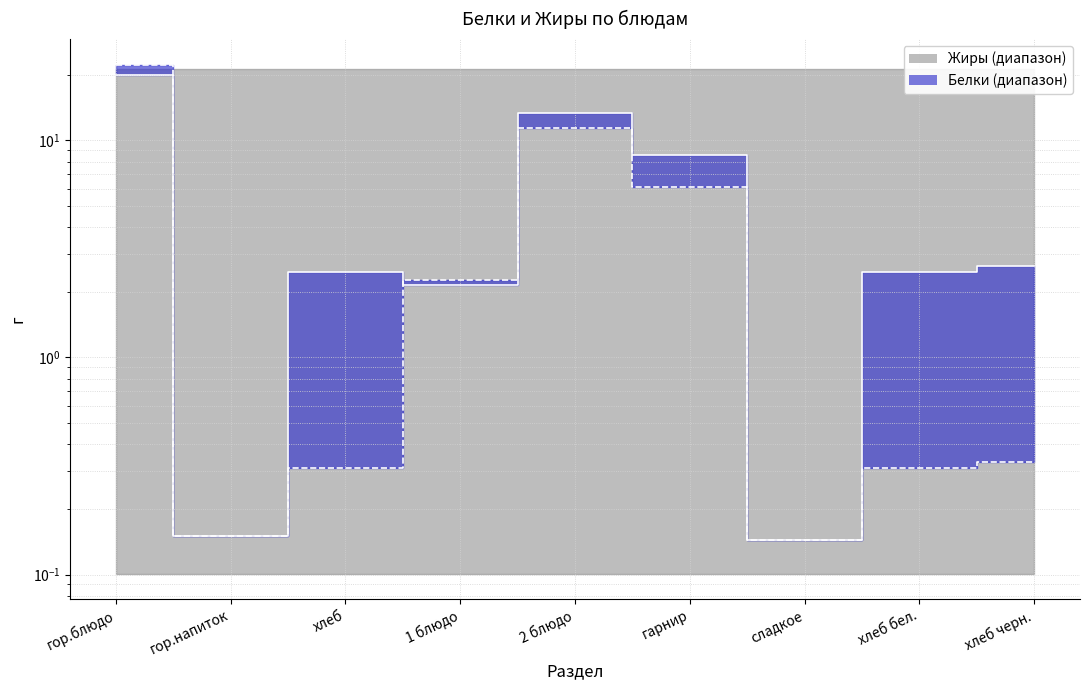

What is the sum of the Белки values at хлеб черн. and гарнир?

11.2